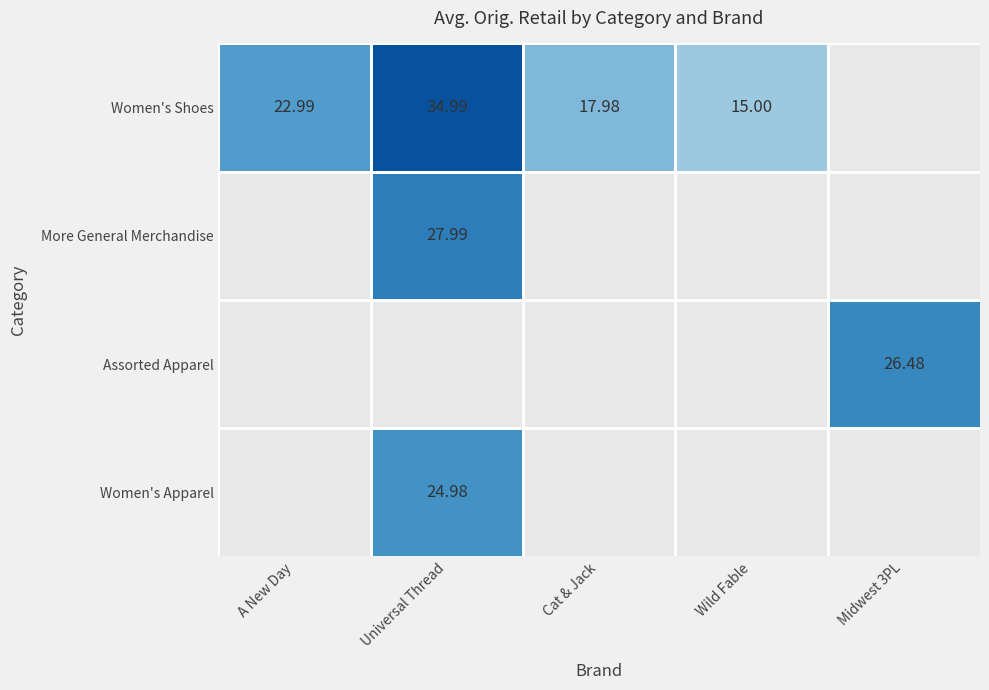

The Women's Shoes series shows 50.0 at Universal Thread. True or false?

False